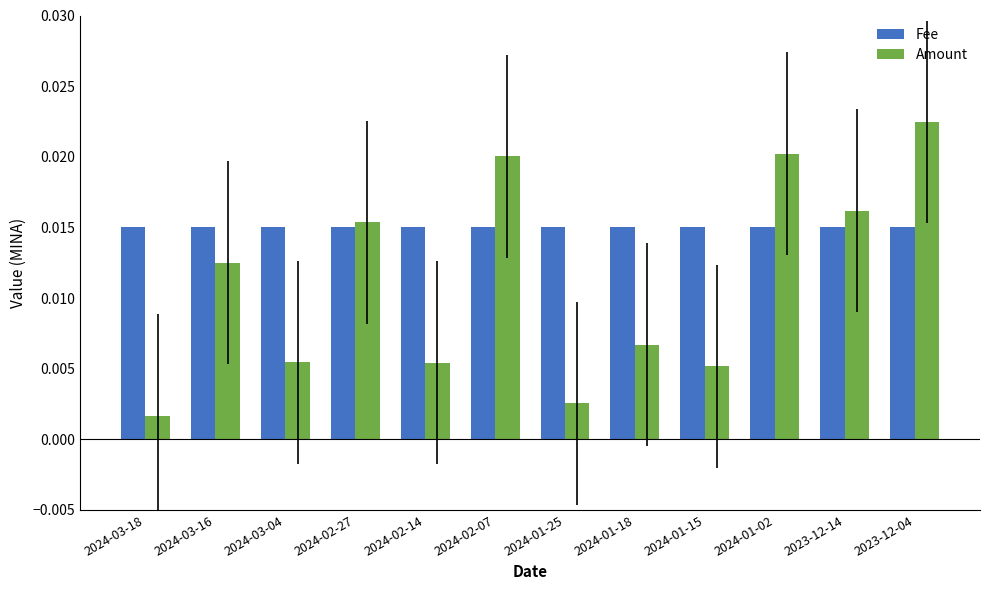

Is the value of Fee at 2024-01-15 greater than the value of Amount at 2023-12-14?

No